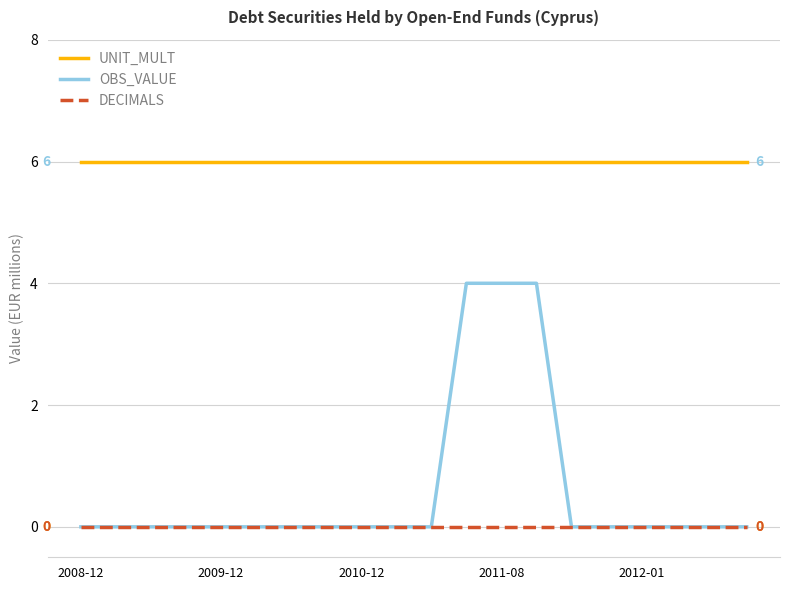

True or false: UNIT_MULT and DECIMALS cross at least once.

False